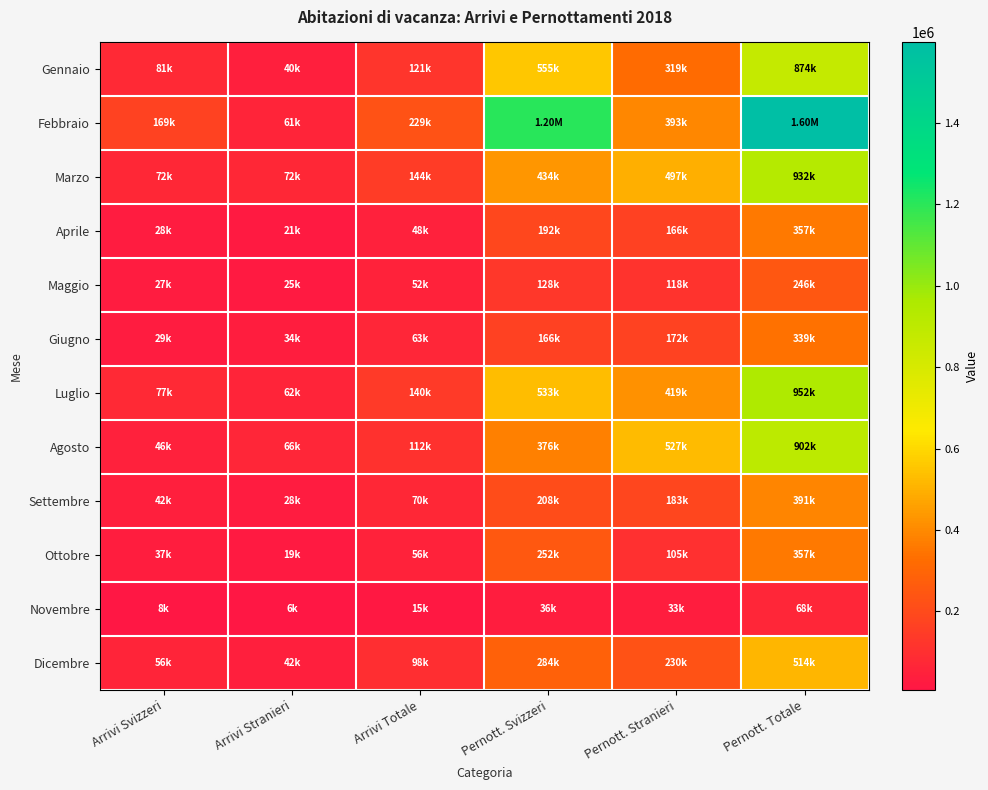

Reading left to right, list all the values displayed in this chart.

Gennaio: Arrivi Svizzeri=80586.9	Arrivi Stranieri=40341.6	Arrivi Totale=120928.4	Pernott. Svizzeri=554987.0	Pernott. Stranieri=318849.0	Pernott. Totale=873836.0
Febbraio: Arrivi Svizzeri=168604.2	Arrivi Stranieri=60795.3	Arrivi Totale=229399.5	Pernott. Svizzeri=1204841.4	Pernott. Stranieri=393159.4	Pernott. Totale=1598000.8
Marzo: Arrivi Svizzeri=71764.0	Arrivi Stranieri=71834.1	Arrivi Totale=143598.2	Pernott. Svizzeri=434494.4	Pernott. Stranieri=497222.2	Pernott. Totale=931716.6
Aprile: Arrivi Svizzeri=27637.4	Arrivi Stranieri=20847.2	Arrivi Totale=48484.6	Pernott. Svizzeri=191658.0	Pernott. Stranieri=165605.6	Pernott. Totale=357263.5
Maggio: Arrivi Svizzeri=26910.6	Arrivi Stranieri=24749.1	Arrivi Totale=51659.7	Pernott. Svizzeri=128072.1	Pernott. Stranieri=117686.0	Pernott. Totale=245758.2
Giugno: Arrivi Svizzeri=28965.7	Arrivi Stranieri=33555.3	Arrivi Totale=62521.0	Pernott. Svizzeri=166495.5	Pernott. Stranieri=172301.9	Pernott. Totale=338797.3
Luglio: Arrivi Svizzeri=77334.0	Arrivi Stranieri=62315.0	Arrivi Totale=139649.0	Pernott. Svizzeri=532510.1	Pernott. Stranieri=419293.9	Pernott. Totale=951804.0
Agosto: Arrivi Svizzeri=46408.5	Arrivi Stranieri=65516.4	Arrivi Totale=111924.8	Pernott. Svizzeri=375863.0	Pernott. Stranieri=526628.5	Pernott. Totale=902491.5
Settembre: Arrivi Svizzeri=41864.4	Arrivi Stranieri=28274.7	Arrivi Totale=70139.1	Pernott. Svizzeri=208484.8	Pernott. Stranieri=182920.5	Pernott. Totale=391405.3
Ottobre: Arrivi Svizzeri=36502.9	Arrivi Stranieri=19031.1	Arrivi Totale=55534.0	Pernott. Svizzeri=251937.3	Pernott. Stranieri=104943.2	Pernott. Totale=356880.5
Novembre: Arrivi Svizzeri=8097.9	Arrivi Stranieri=6422.9	Arrivi Totale=14520.8	Pernott. Svizzeri=35792.1	Pernott. Stranieri=32529.4	Pernott. Totale=68321.5
Dicembre: Arrivi Svizzeri=56244.7	Arrivi Stranieri=41842.5	Arrivi Totale=98087.2	Pernott. Svizzeri=284145.7	Pernott. Stranieri=229907.6	Pernott. Totale=514053.2